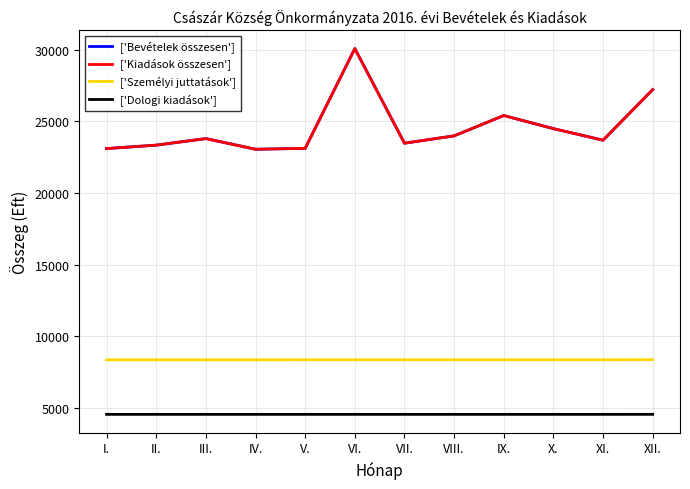

Which series has the largest total across all categories?

['Bevételek összesen']